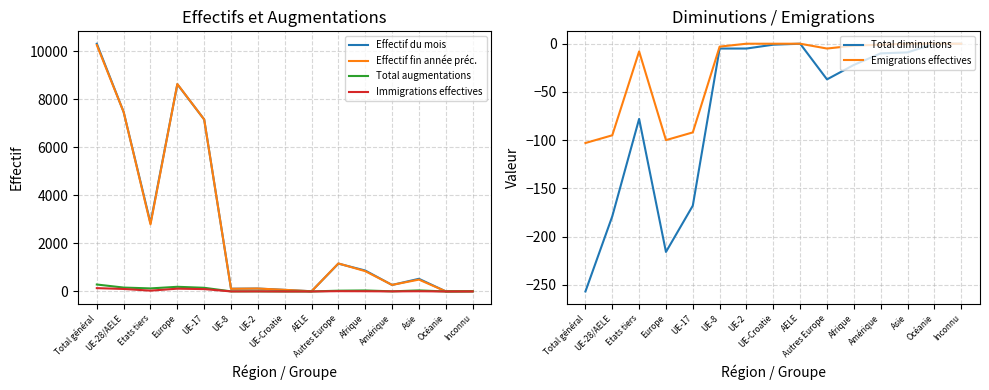

Where is the first local maximum for Immigrations effectives?

Europe